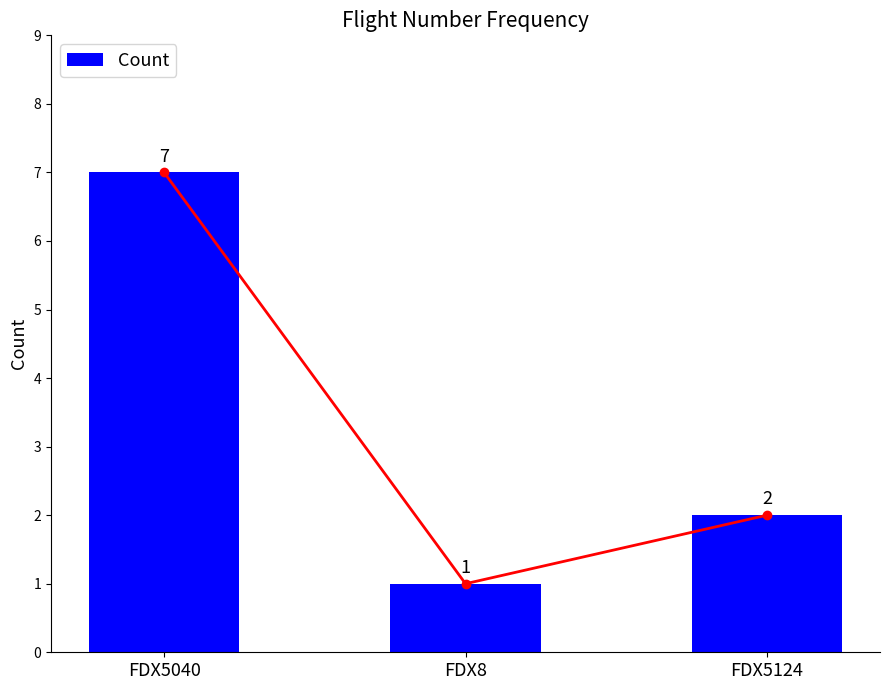

Rank the categories by value from lowest to highest.

FDX8, FDX5124, FDX5040